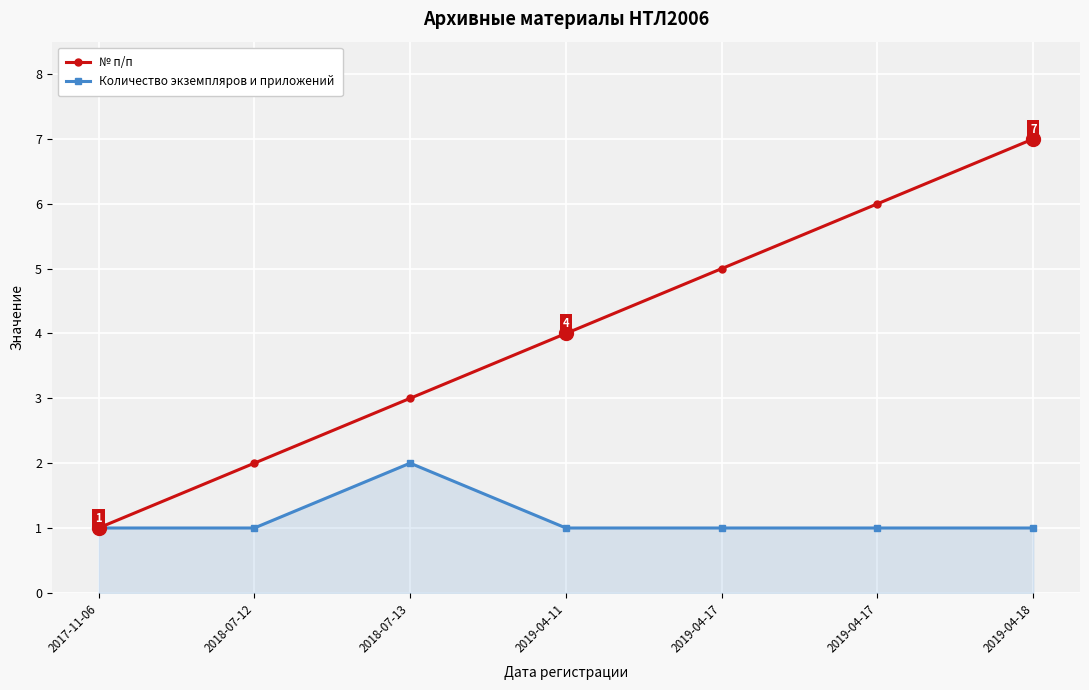

How many lines are shown in the chart?

2